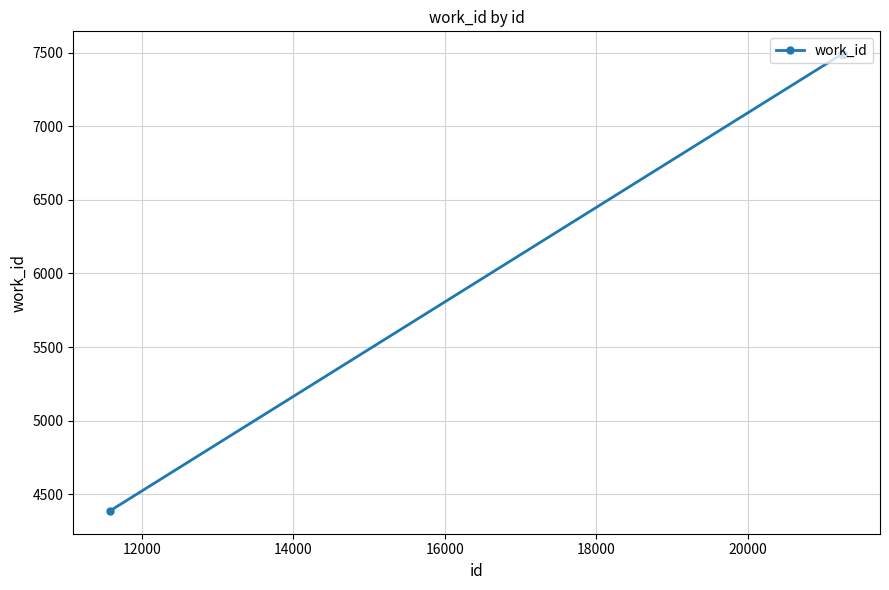

What is the difference between the maximum and minimum values?

3103